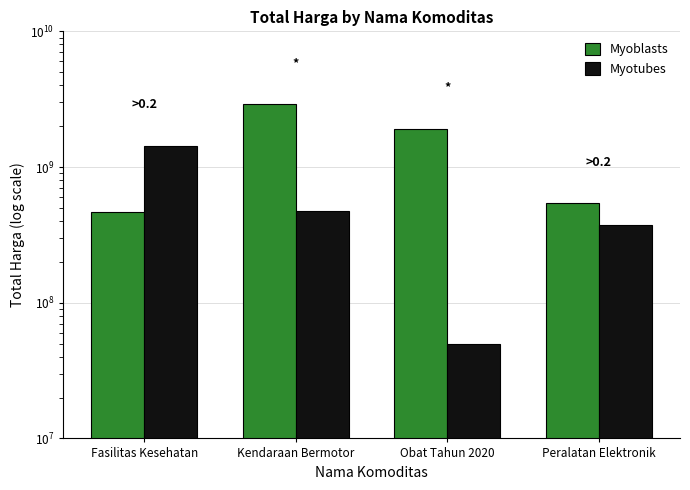

At Peralatan Elektronik, list the series in order from smallest to largest.

Myotubes, Myoblasts